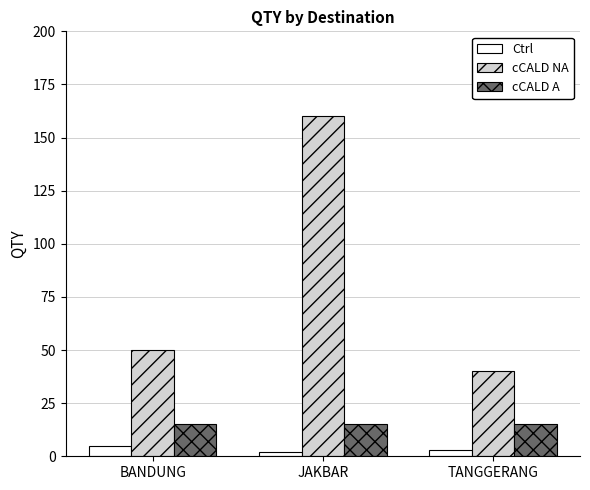

Read the cCALD A value at JAKBAR.

15